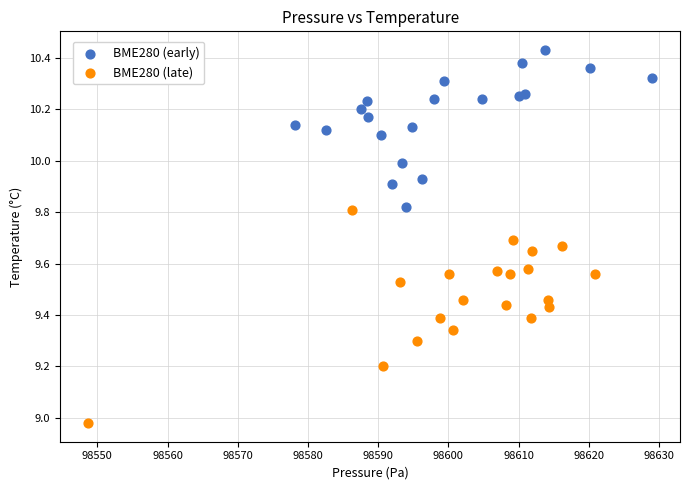

Which series contains the highest Y value?

BME280 (early)